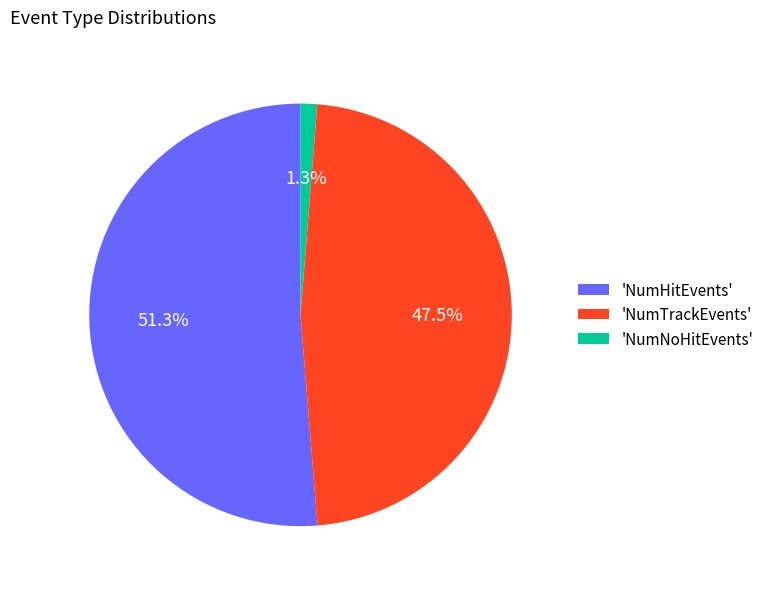

How many slices are in this pie chart?

3